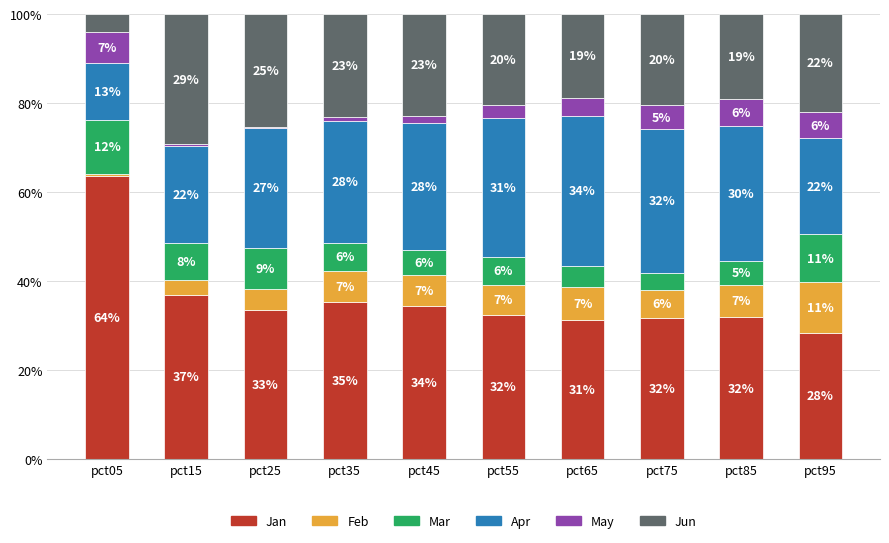

At which label does Jan first exceed 33?

pct05